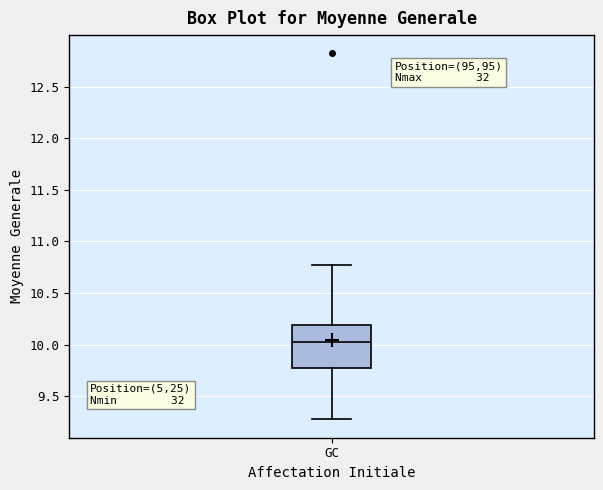

Where does the median line of the box for GC sit on the y-axis? The values are not printed on the chart, so give them approximately, as read against the axis.

10.05